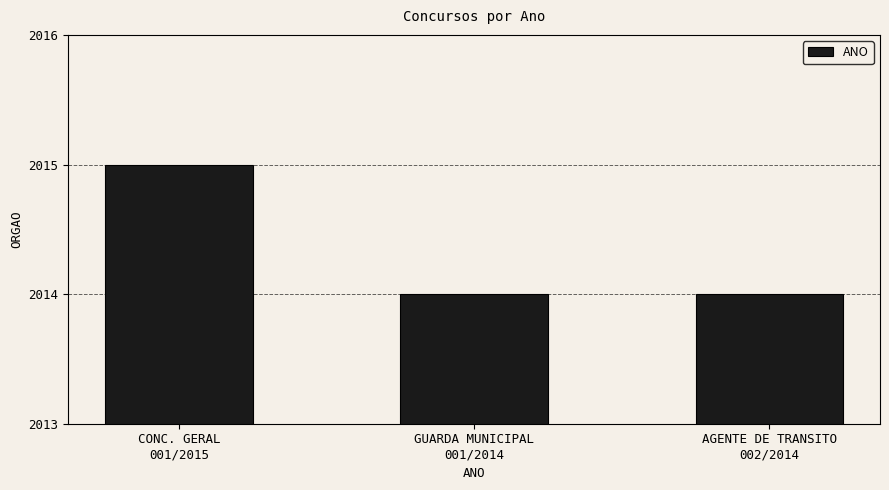

What is the difference between the values at GUARDA MUNICIPAL
001/2014 and CONC. GERAL
001/2015?

1